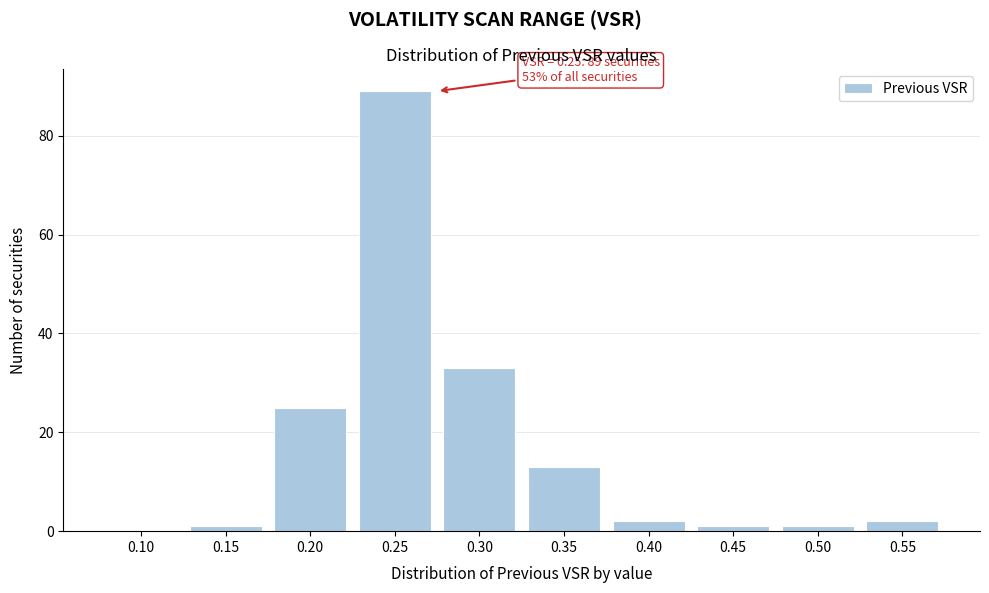

Reading right to left, what are all the values shown in this chart?

0.55=2	0.50=1	0.45=1	0.40=2	0.35=13	0.30=33	0.25=89	0.20=25	0.15=1	0.10=0